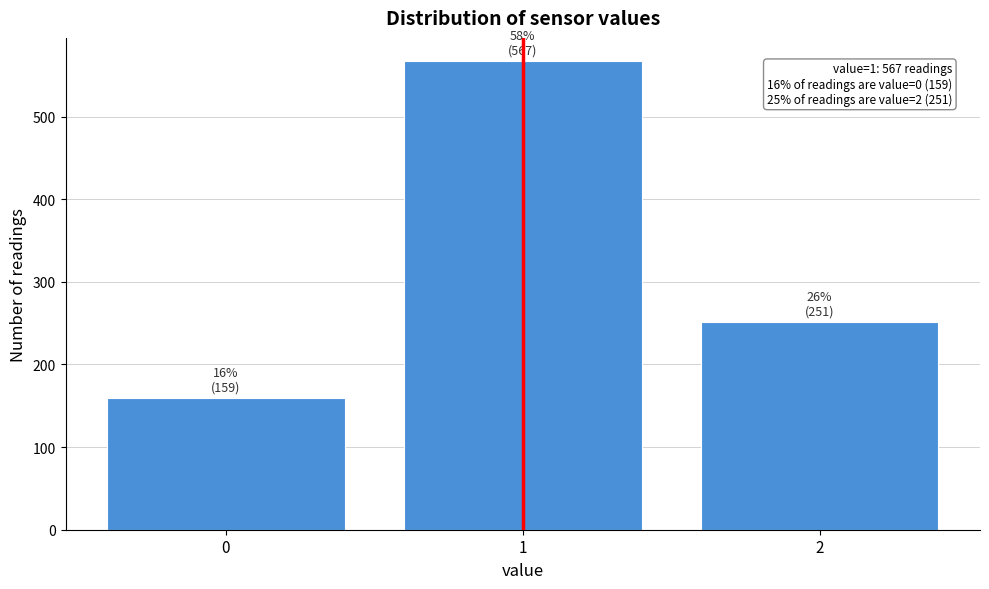

Reading left to right, extract all data points from this chart.

159	567	251